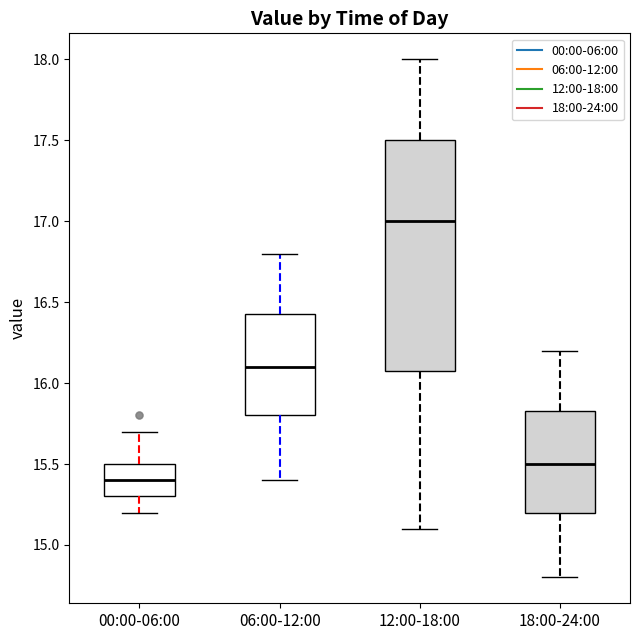

Where is the lower edge of the box for 18:00-24:00 on the y-axis? The values are not printed on the chart, so give them approximately, as read against the axis.

15.20